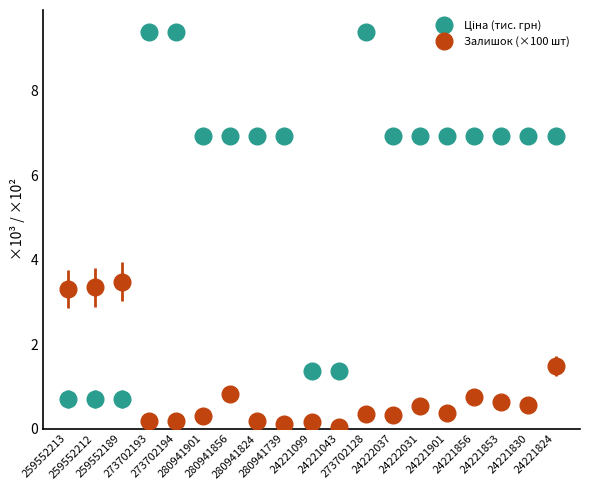

What is the average value of the Залишок (×100 шт) series?

0.9